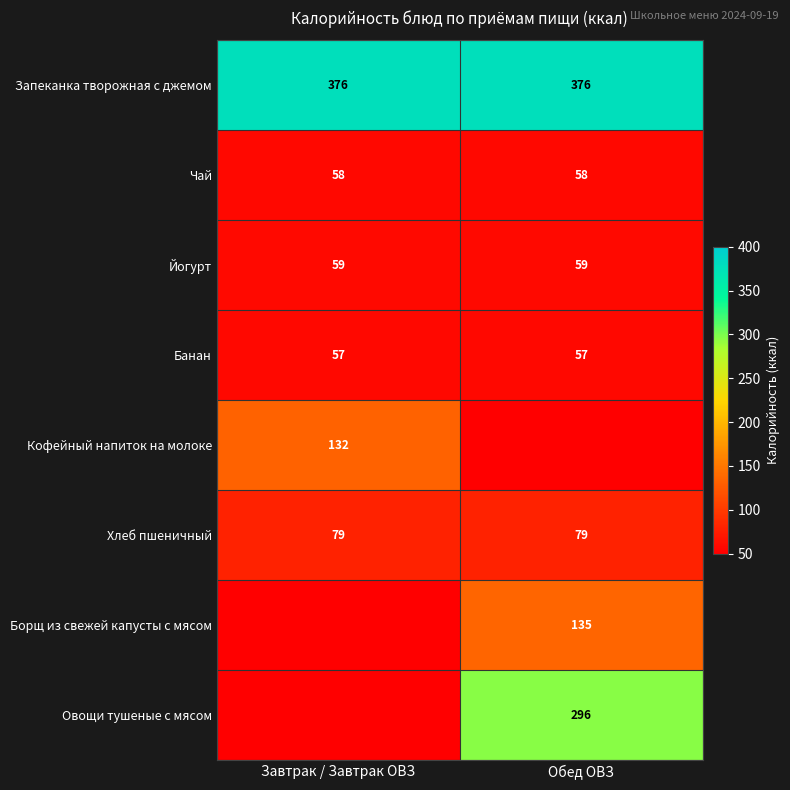

What is the maximum value shown in the chart?

376.0